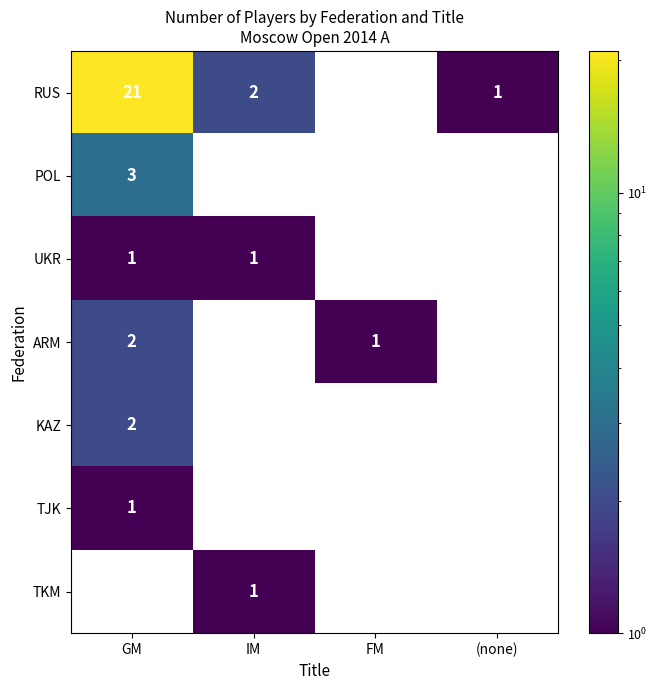

True or false: TKM has a value of 1 at IM.

True